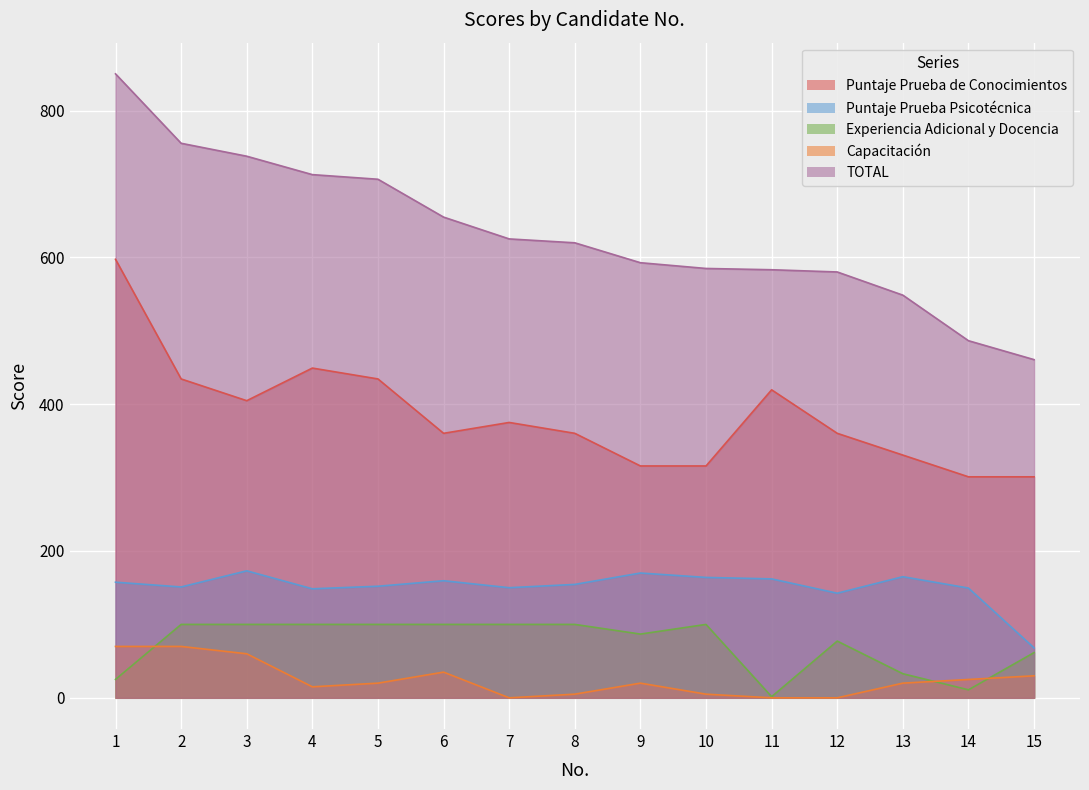

How many categories are shown in the chart?

15